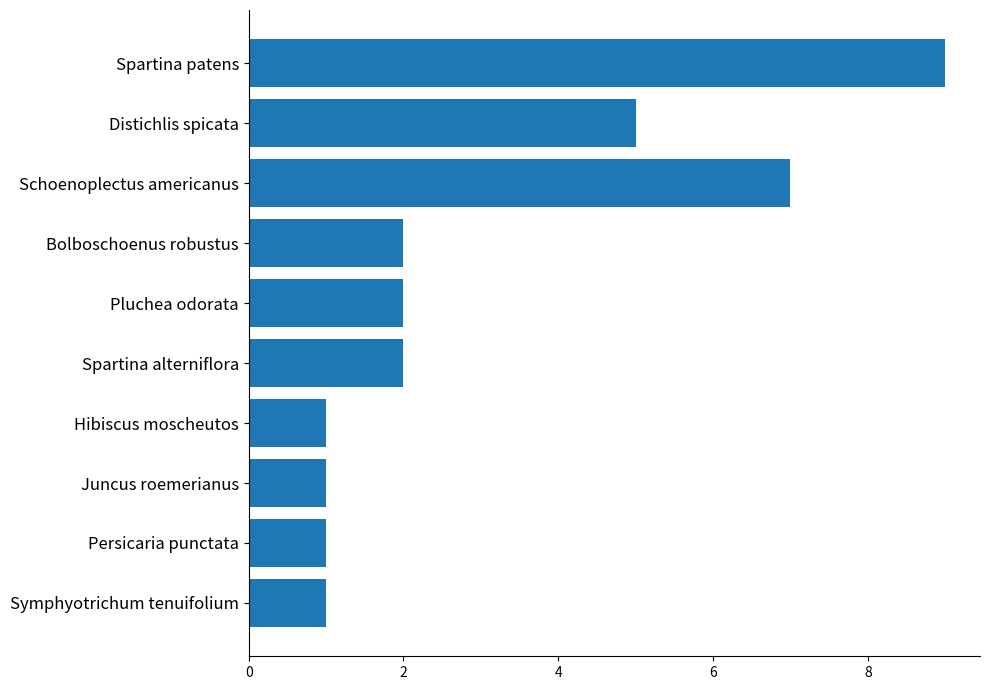

What is the minimum value shown in the chart?

1